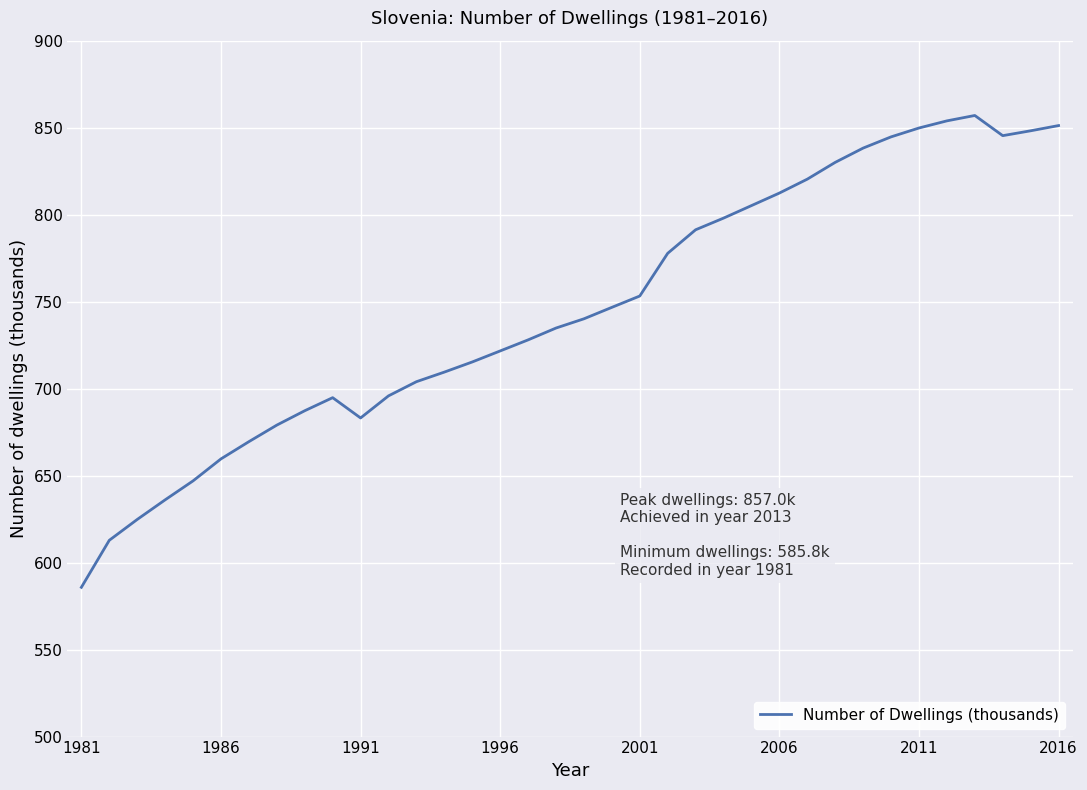

What is the greatest value displayed?

857.0